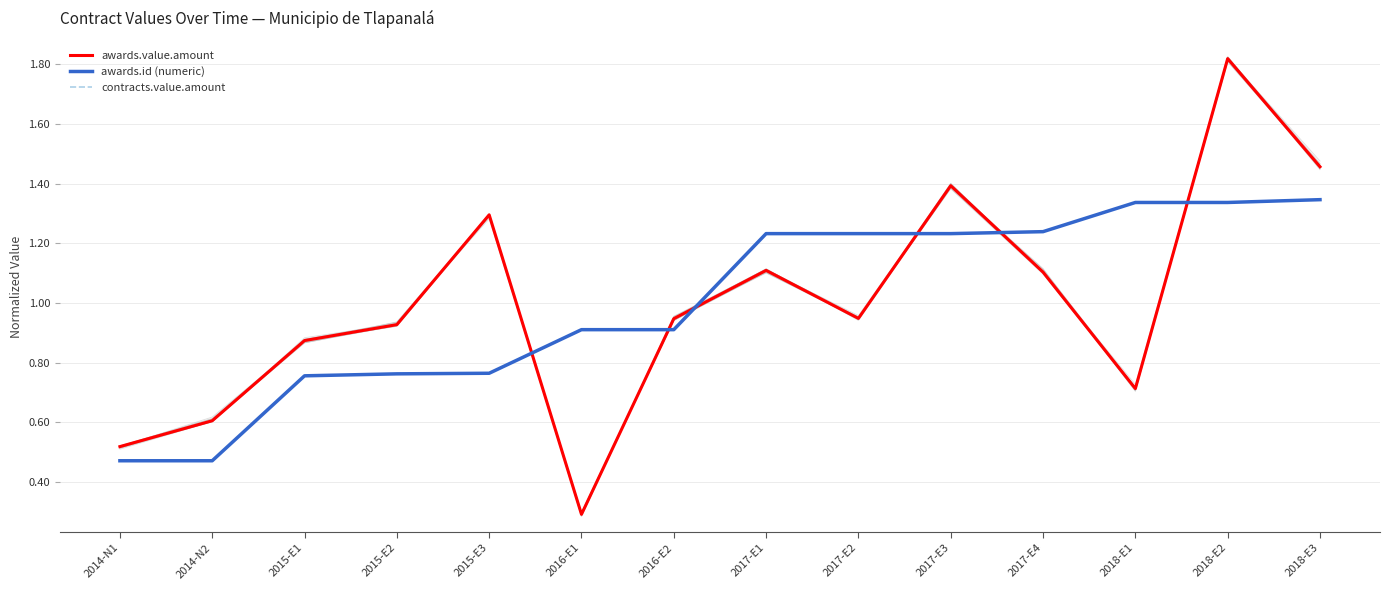

Rank the series by their maximum value, from lowest to highest.

awards.id (numeric), awards.value.amount, contracts.value.amount